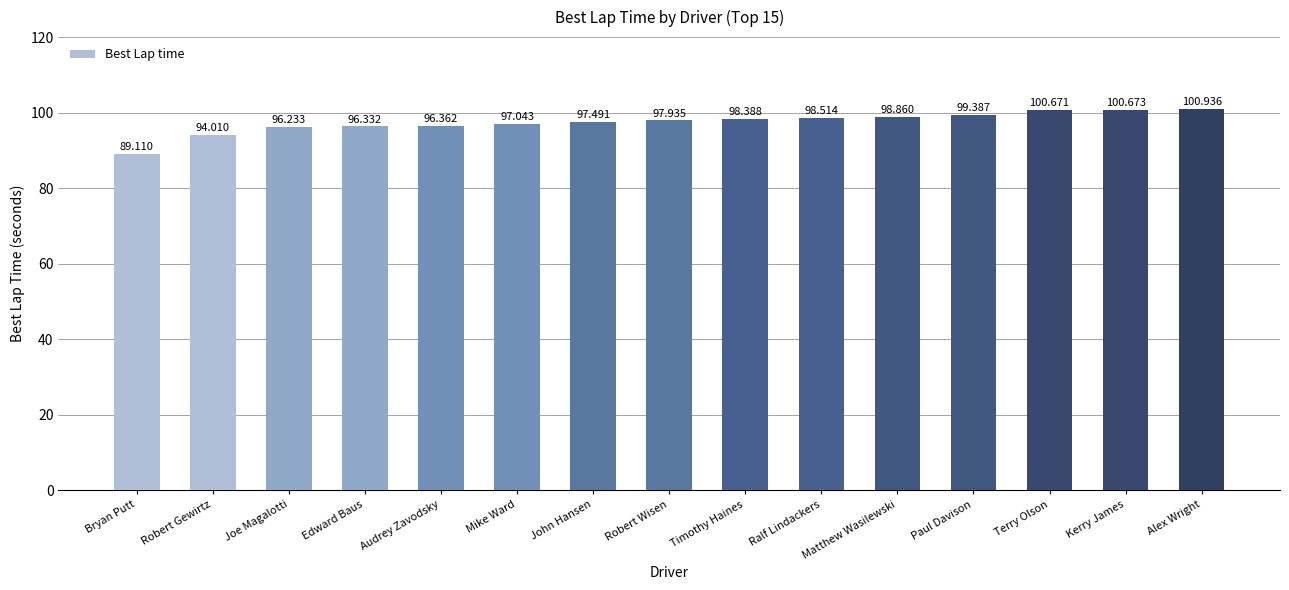

Reading right to left, transcribe all the data shown in this chart.

100.9	100.7	100.7	99.4	98.9	98.5	98.4	97.9	97.5	97.0	96.4	96.3	96.2	94.0	89.1